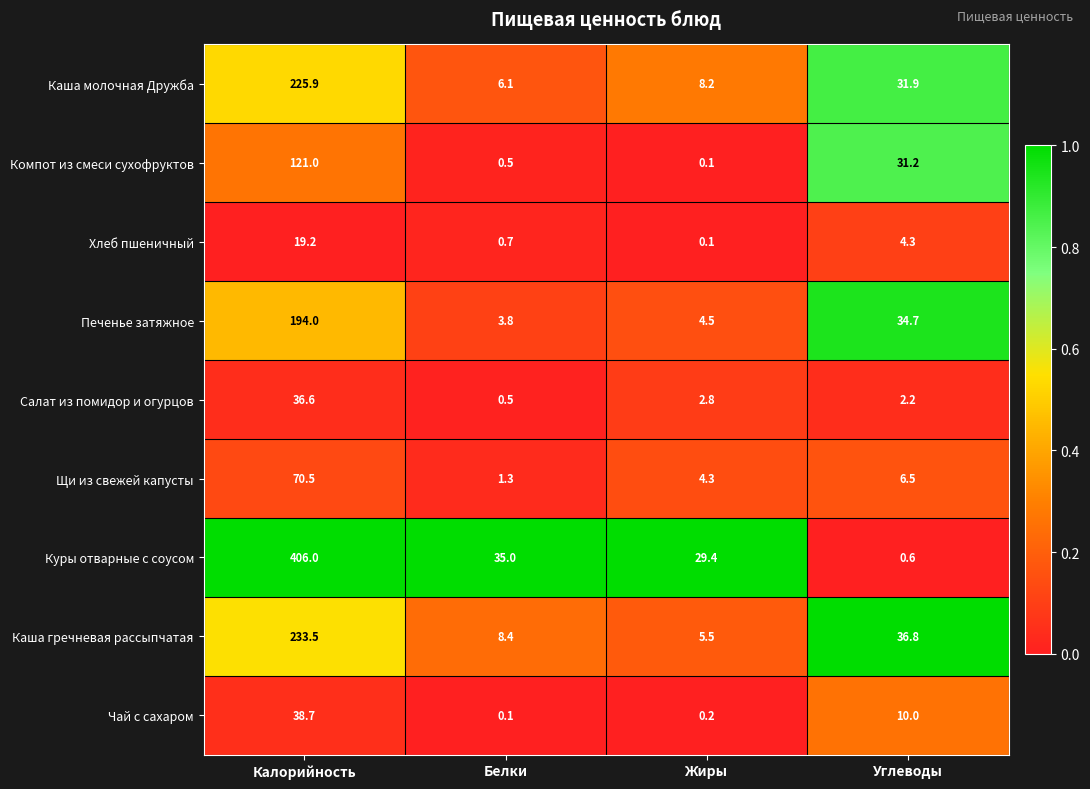

Where does the Печенье затяжное series first go above 34?

Калорийность